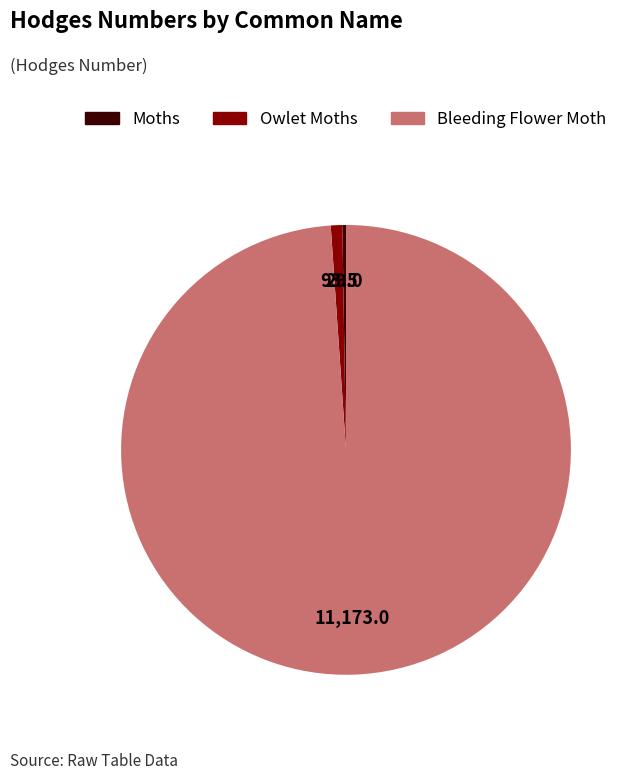

What is the largest slice in the pie chart?

Bleeding Flower Moth